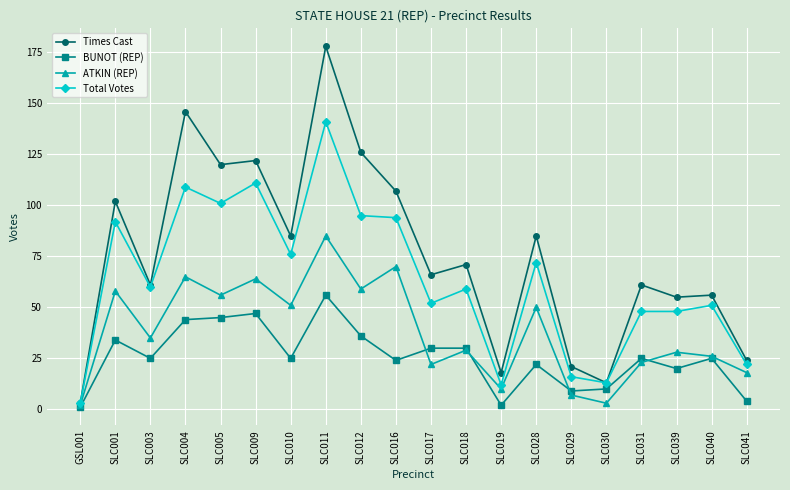

Which series changed the most between SLC004 and SLC019?

Times Cast